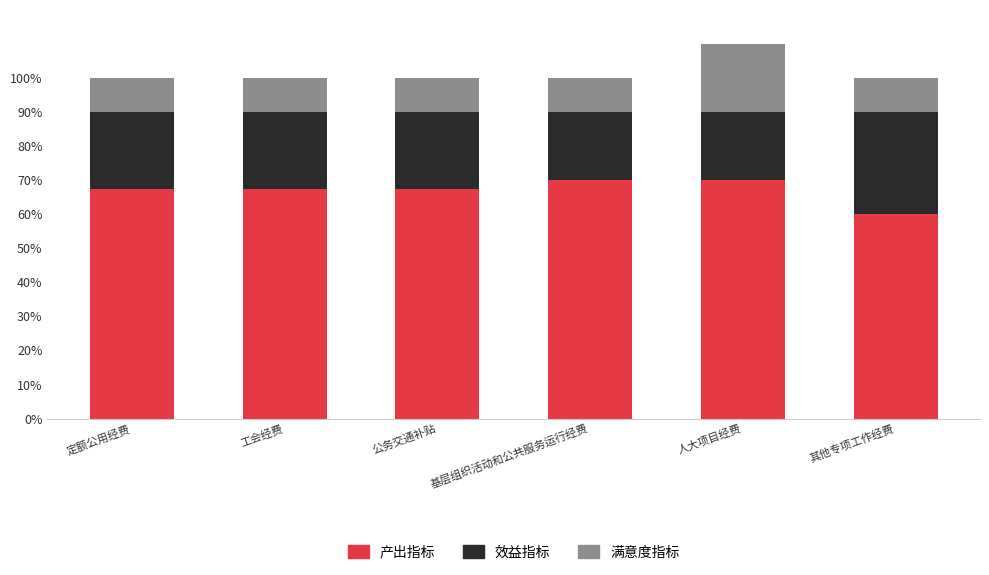

At which category is the sum across all series the highest?

人大项目经费